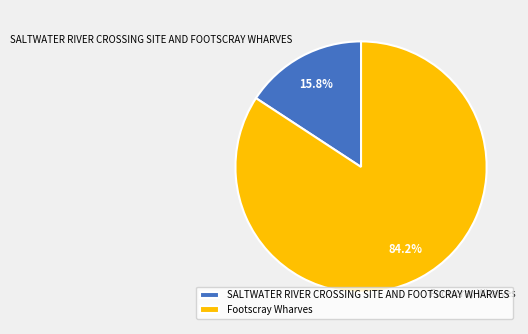

Is it true that Footscray Wharves is 84% of the pie?

True